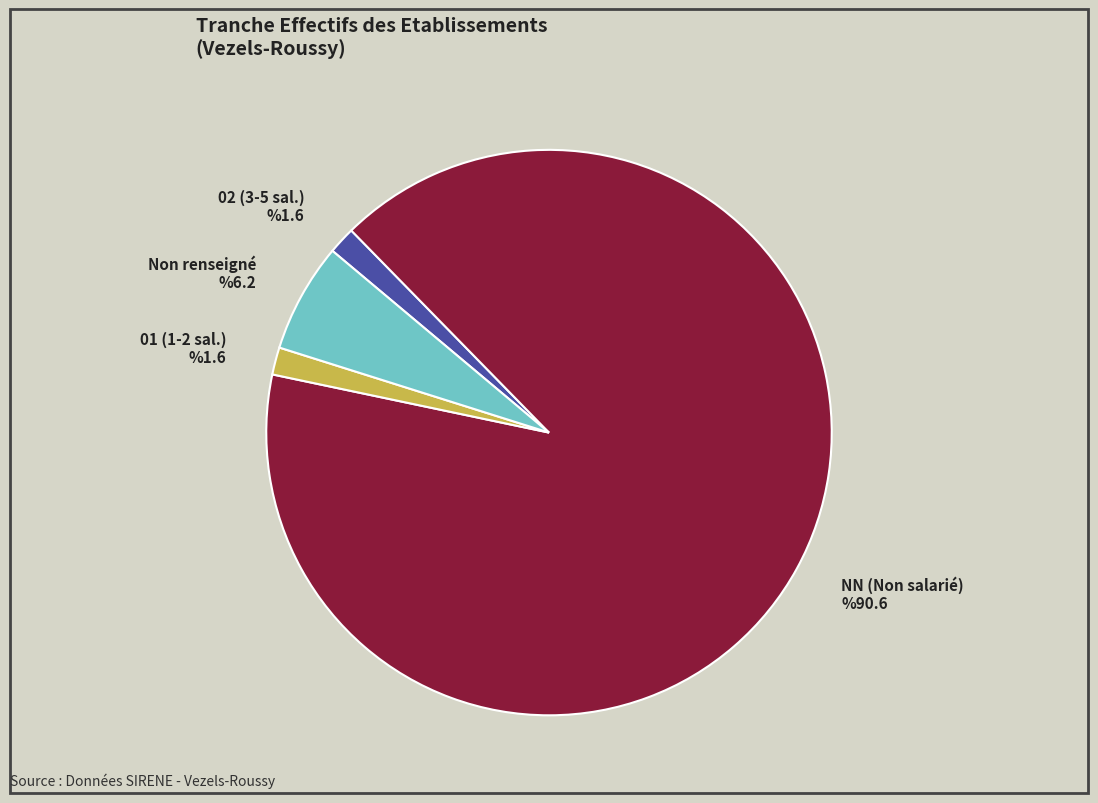

Which category accounts for the majority?

NN (Non salarié)